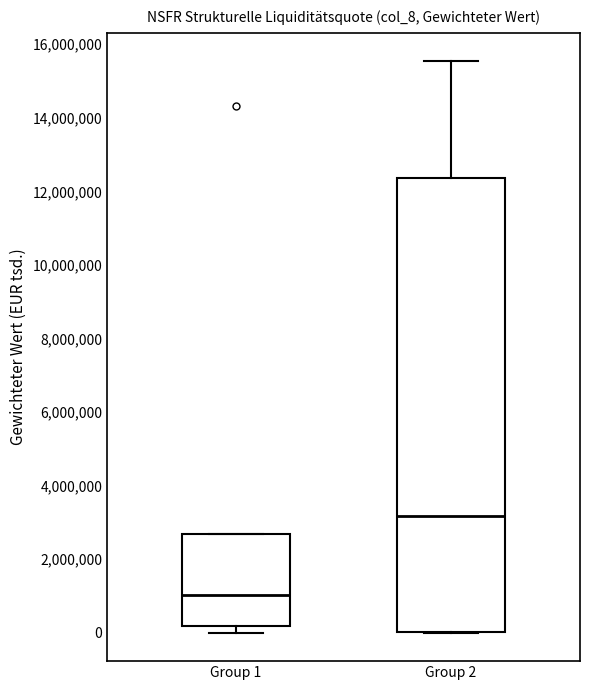

Reading left to right, read every box against the y-axis: the position of its median line, the range the box covers, and the ends of its whiskers. The values are not printed on the chart, so give them approximately, as read against the axis.

Group 1: median 1000000, box 200000 to 2600000, whiskers 0 to 2600000
Group 2: median 3200000, box 0 to 12400000, whiskers 0 to 15600000